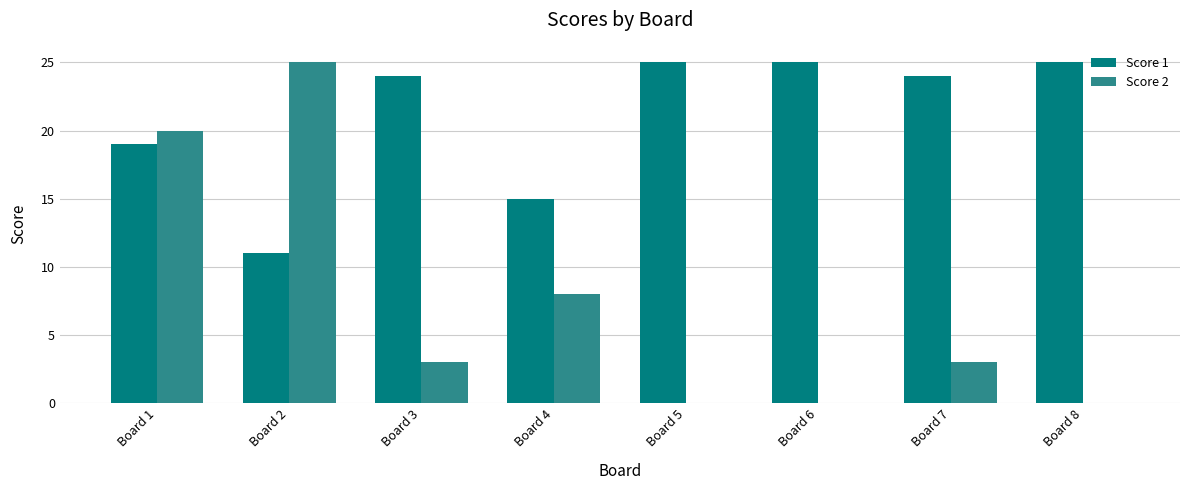

True or false: Score 2 has a value of 0 at Board 5.

True